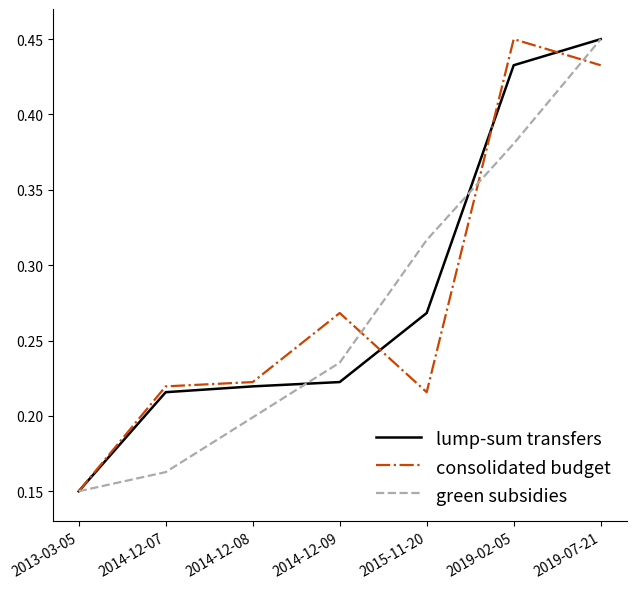

Between 2013-03-05 and 2019-02-05, which series saw the biggest shift?

consolidated budget